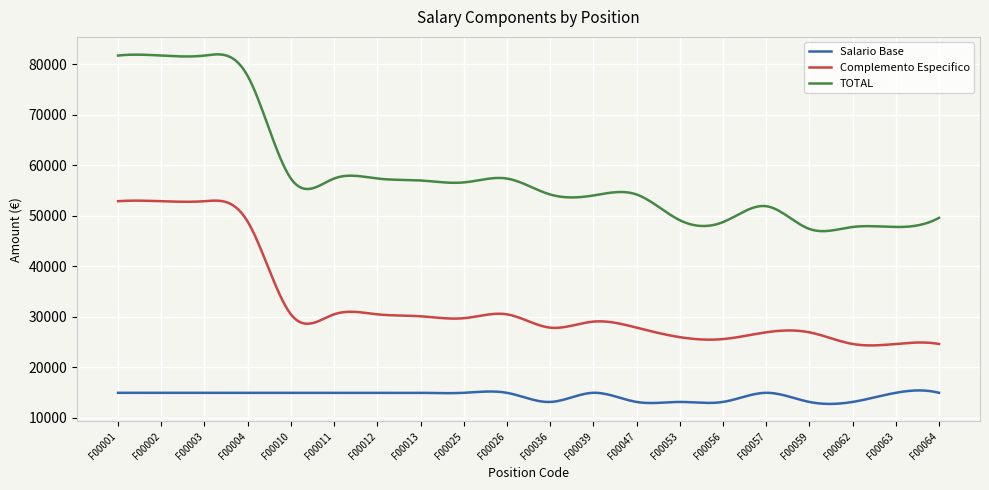

What is the difference between the maximum and minimum values in the Salario Base series?

2673.3